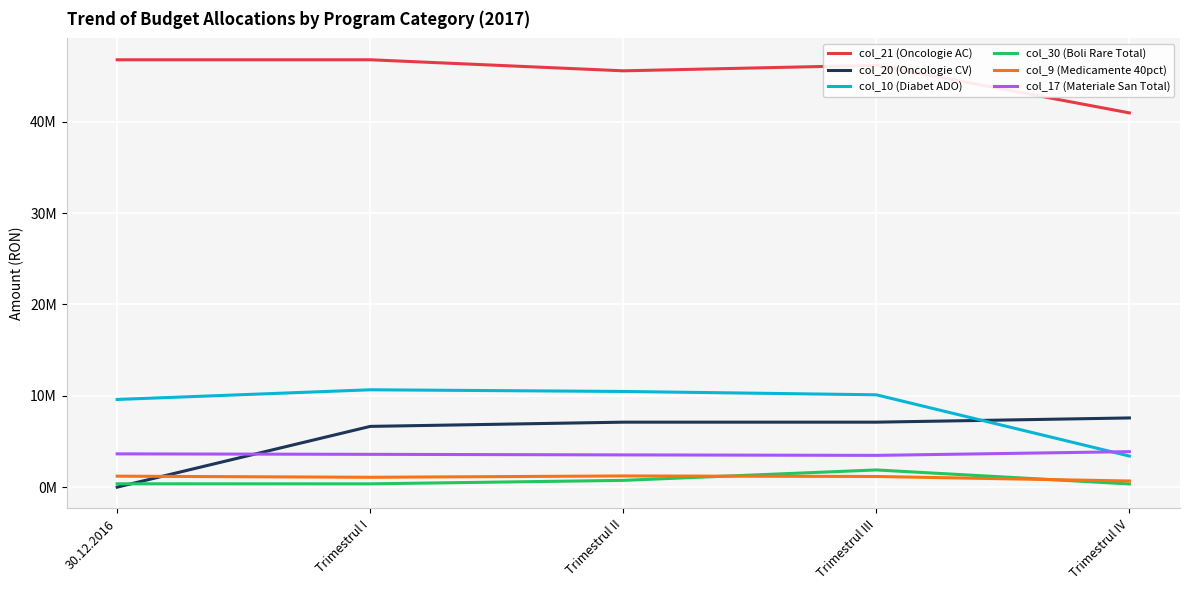

Is the value of col_20 (Oncologie CV) at Trimestrul I greater than the value of col_10 (Diabet ADO) at Trimestrul I?

No